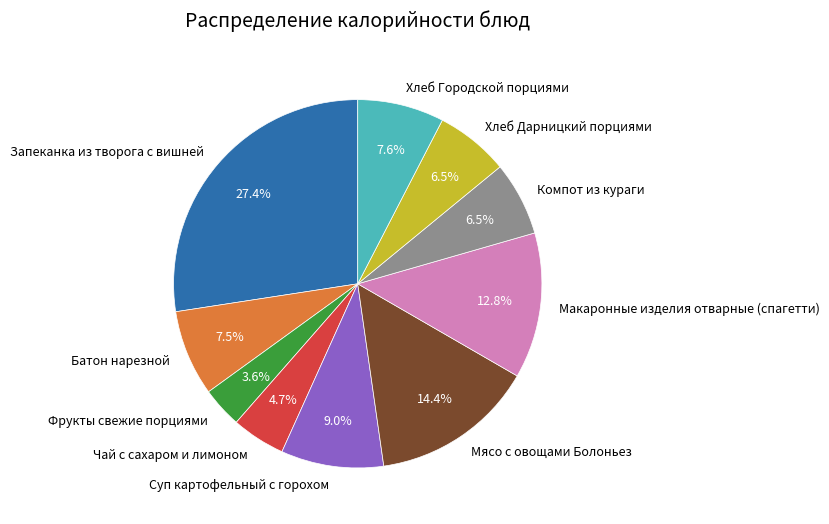

To the nearest percent, what percentage of the pie is Мясо с овощами Болоньез?

14%